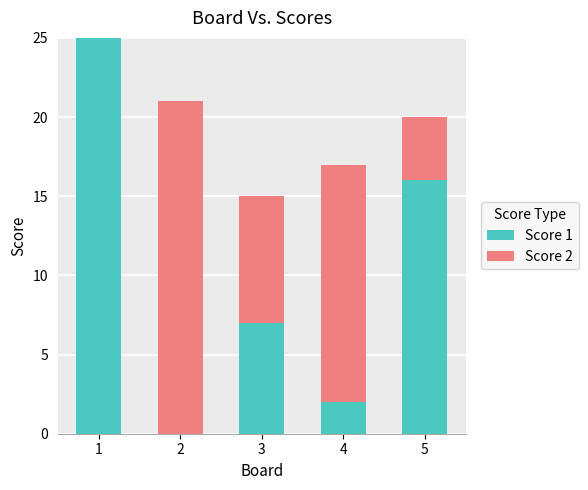

What is the maximum value for Score 1?

25